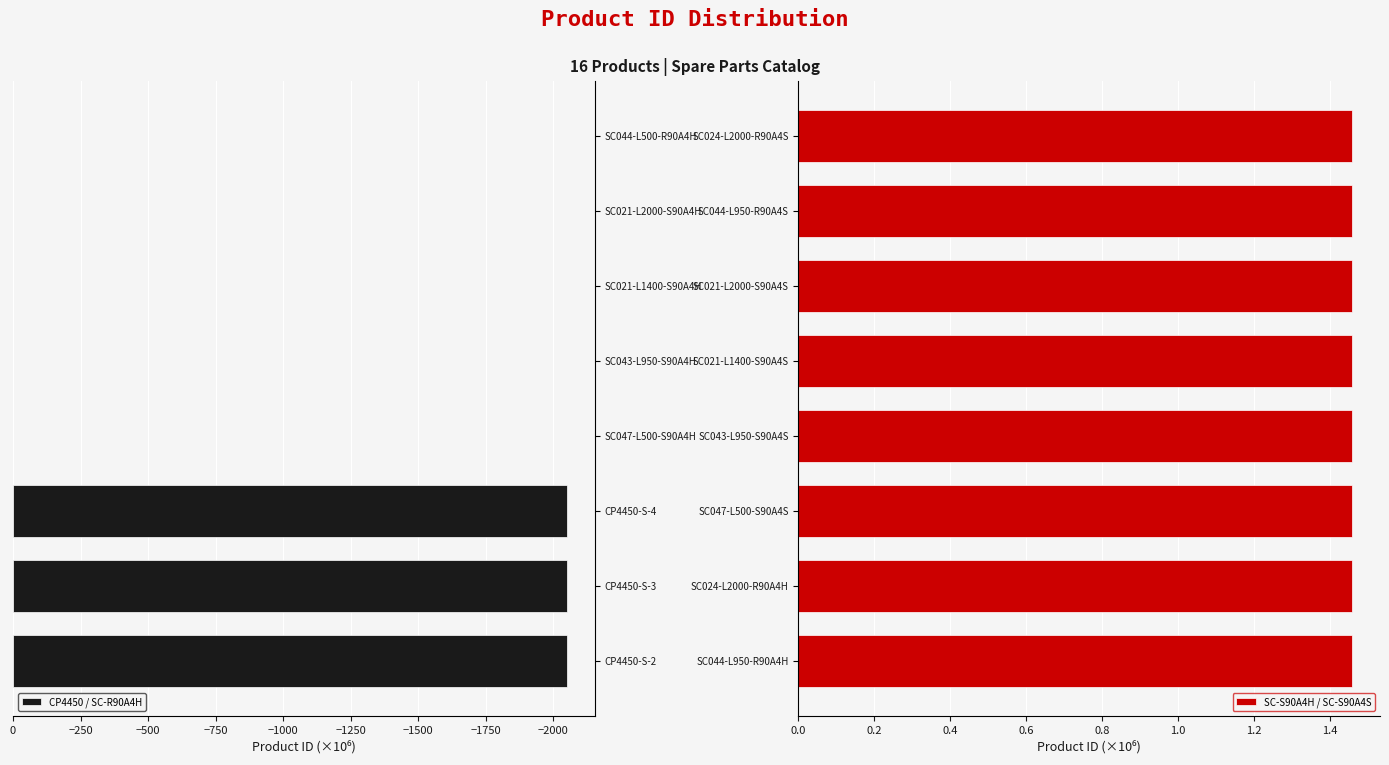

What is the value of the SC-S90A4H / SC-S90A4S bar at the 6th from the left?

1.5